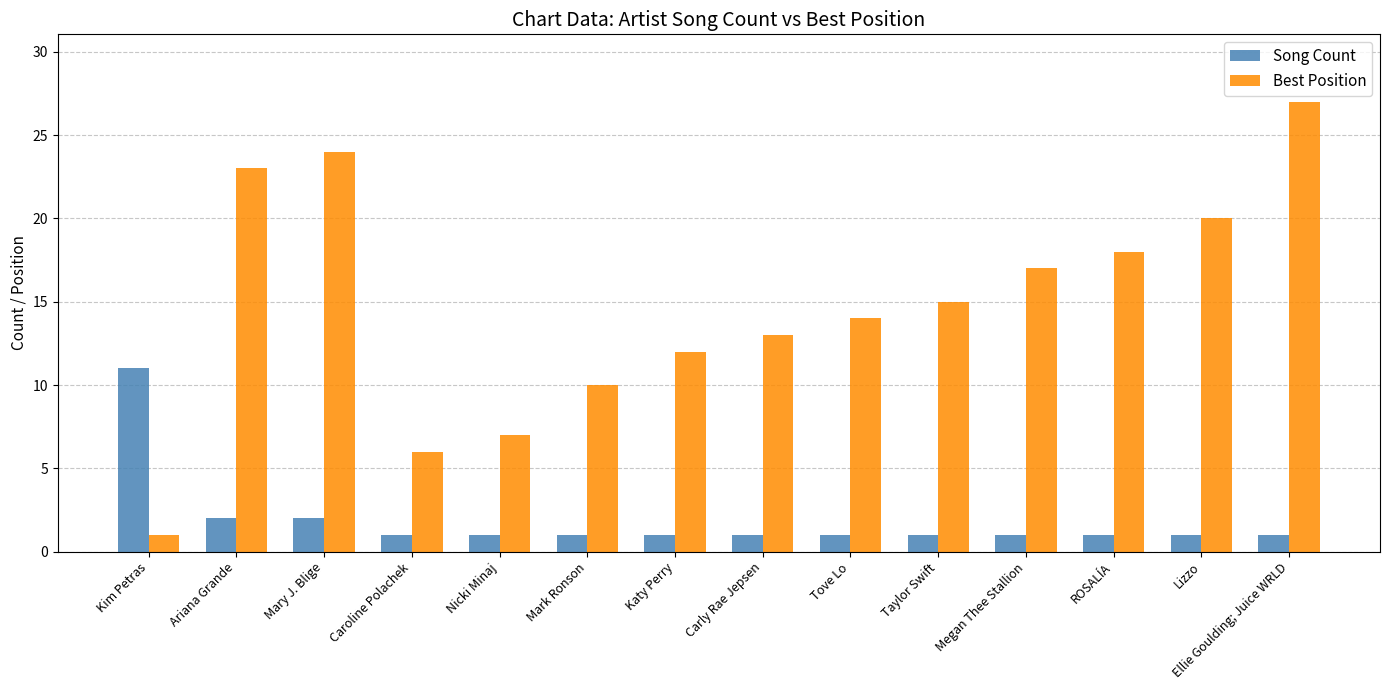

What is the sum of the Song Count values at Mark Ronson and Megan Thee Stallion?

2